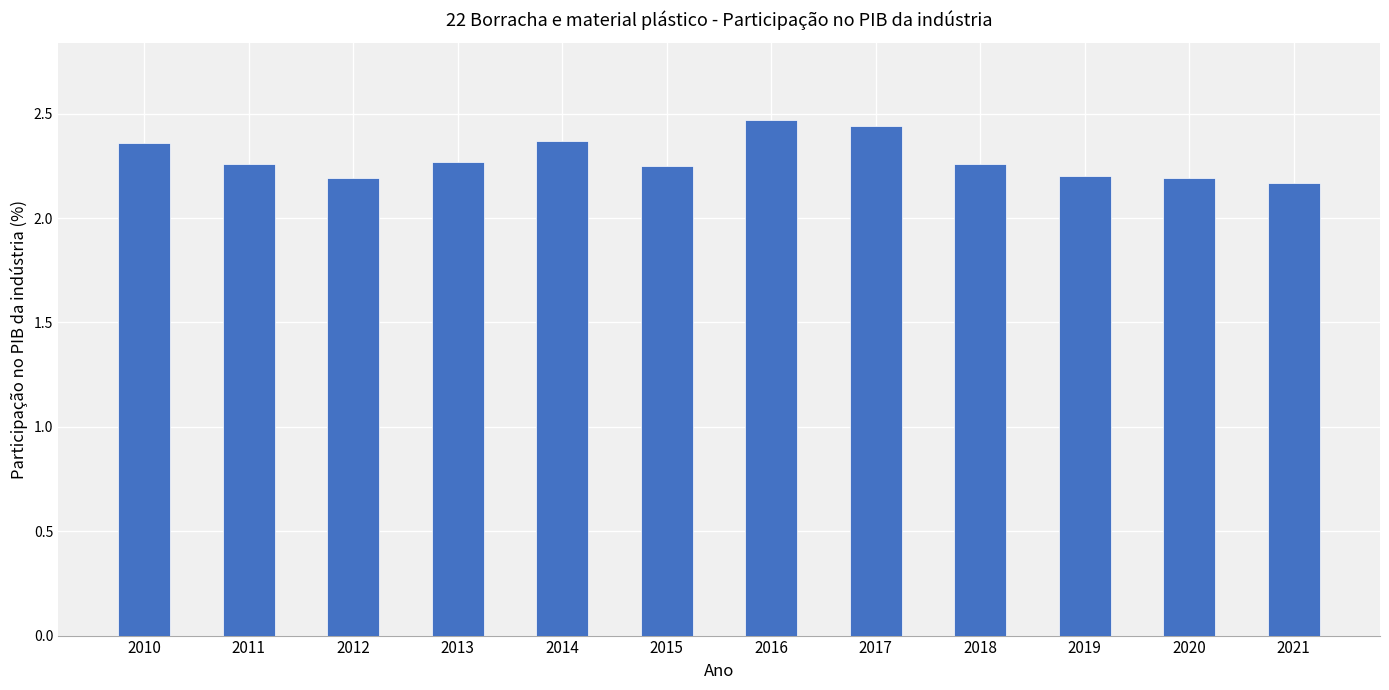

Count the values in the range 2 to 3.

12